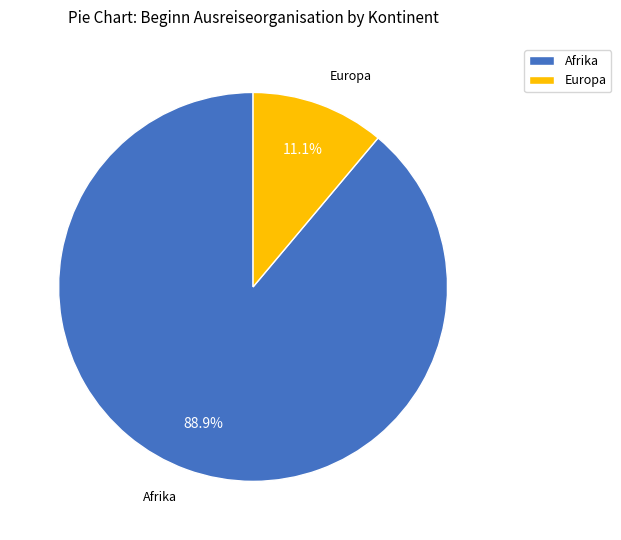

How much of the chart is everything except Afrika?

11.1%